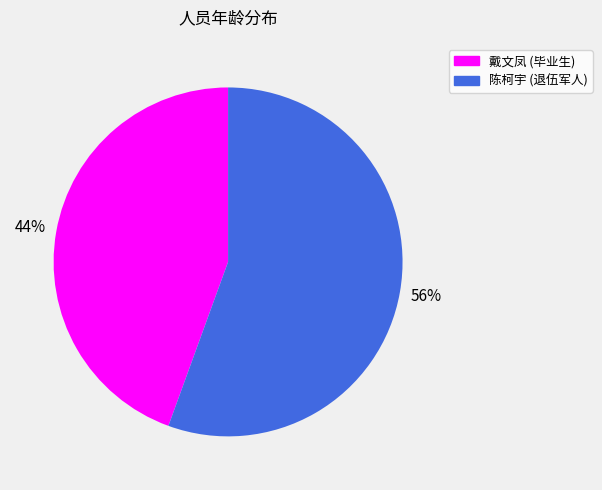

Is there a majority slice in this chart?

Yes